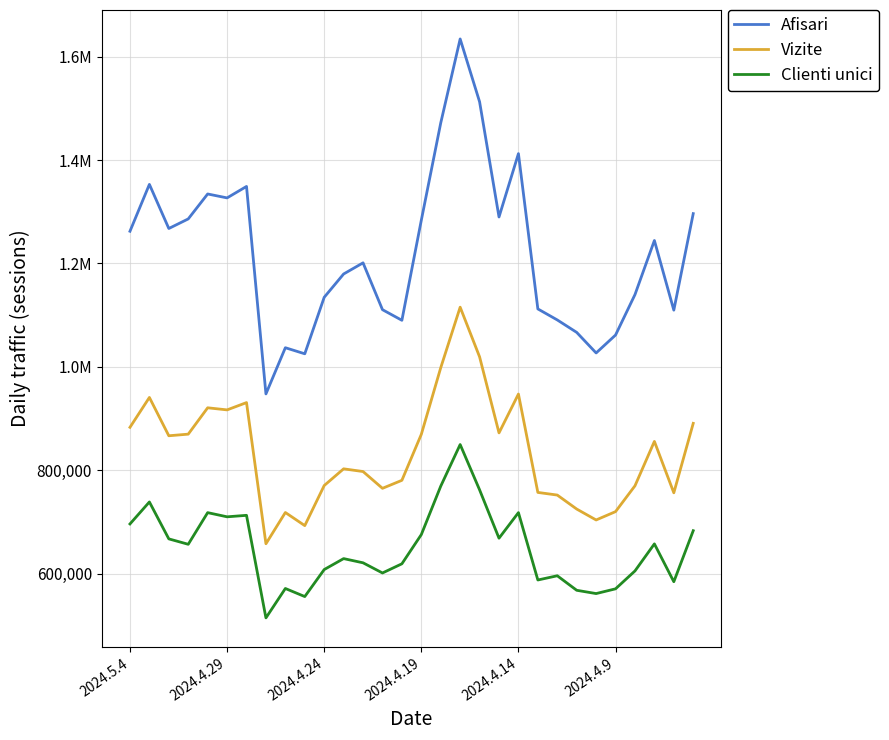

Is this an area chart (filled region under the line)?

No